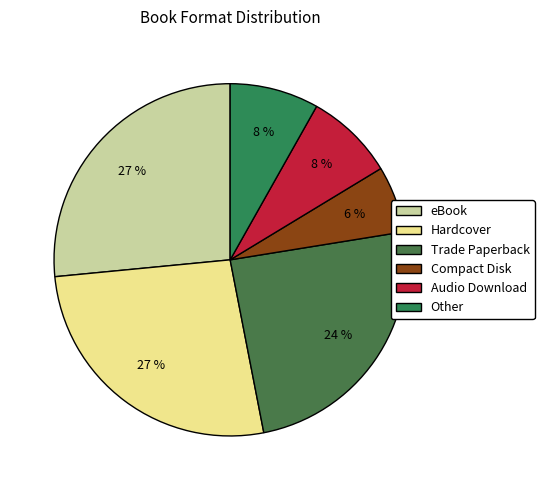

How many segments does this pie chart have?

6